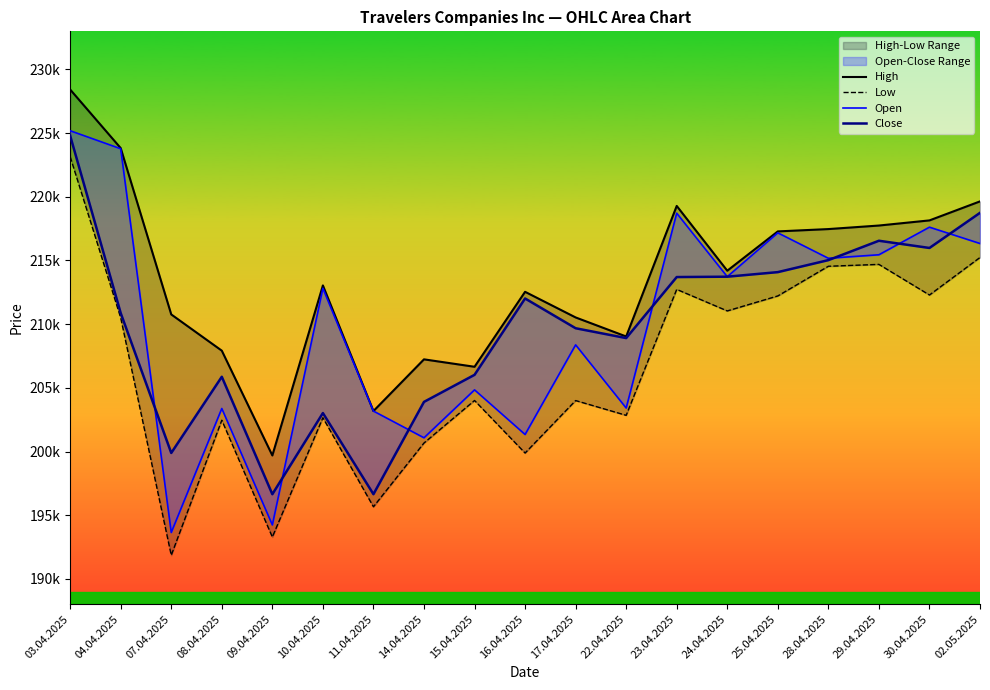

List the labels in order of Close value, largest first.

03.04.2025, 02.05.2025, 29.04.2025, 30.04.2025, 28.04.2025, 25.04.2025, 24.04.2025, 23.04.2025, 16.04.2025, 04.04.2025, 17.04.2025, 22.04.2025, 15.04.2025, 08.04.2025, 14.04.2025, 10.04.2025, 07.04.2025, 11.04.2025, 09.04.2025